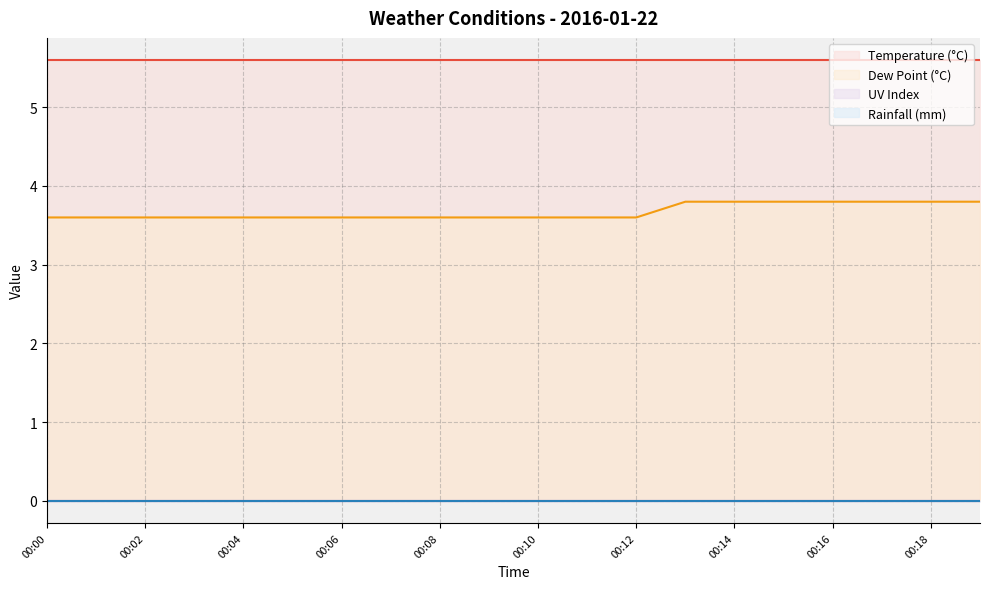

Does the chart have visible grid lines?

Yes